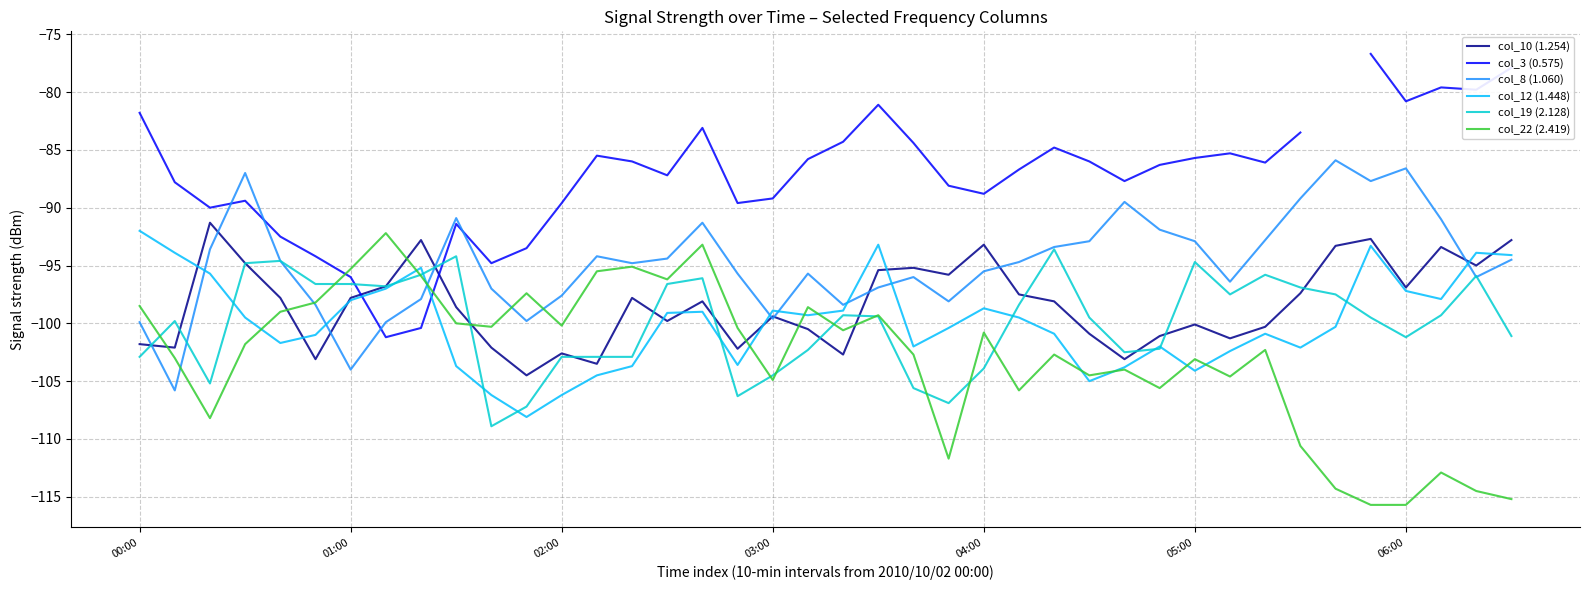

Which series has the largest range (max minus min)?

col_3 (0.575)